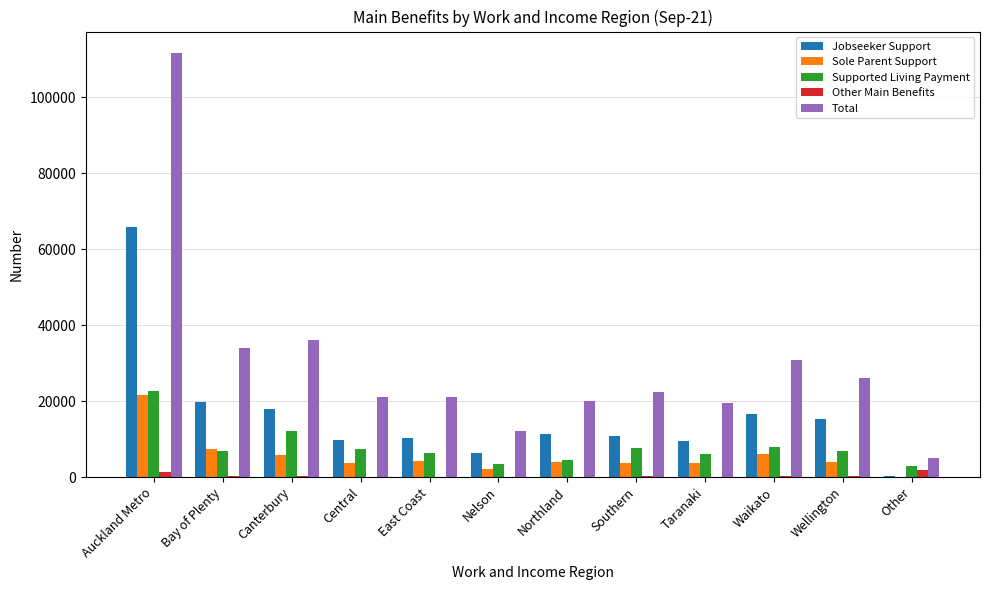

Between Taranaki and Other, which series saw the biggest shift?

Total